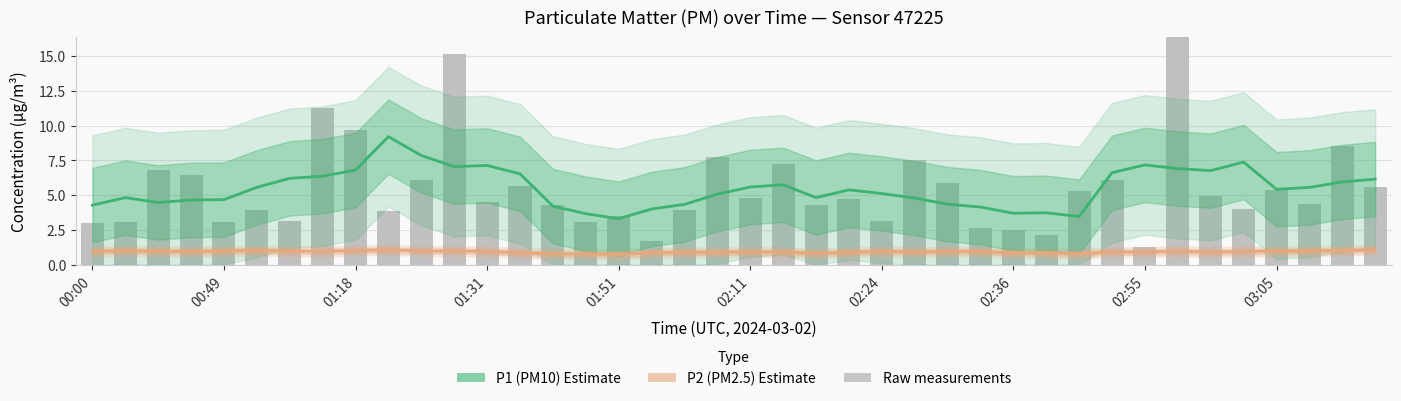

What is the total value across all series at 34?

7.7